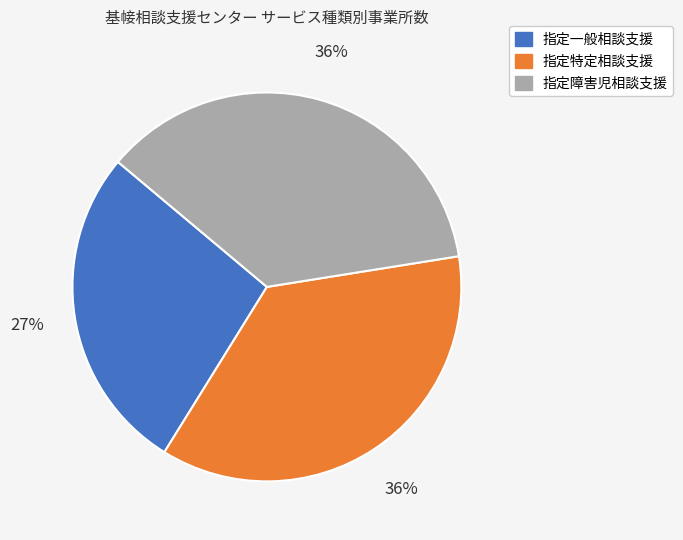

How many segments does this pie chart have?

3